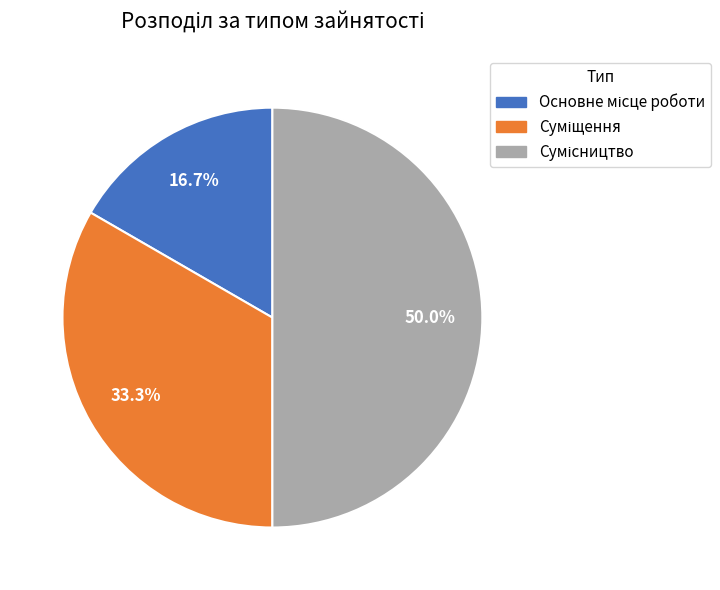

Count the number of slices in the pie.

3